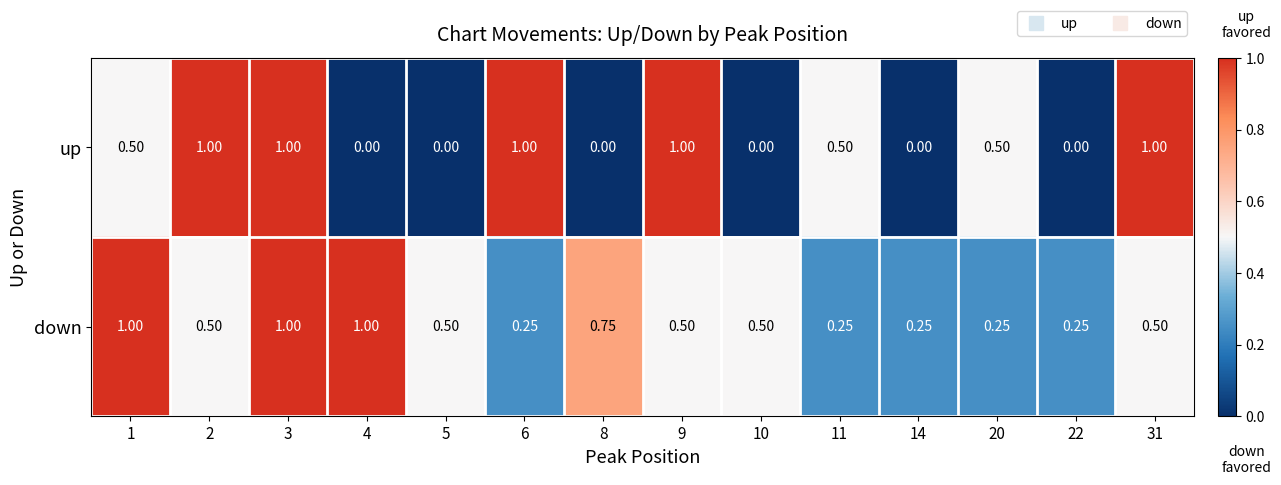

Rank the series by their average value, from lowest to highest.

up, down